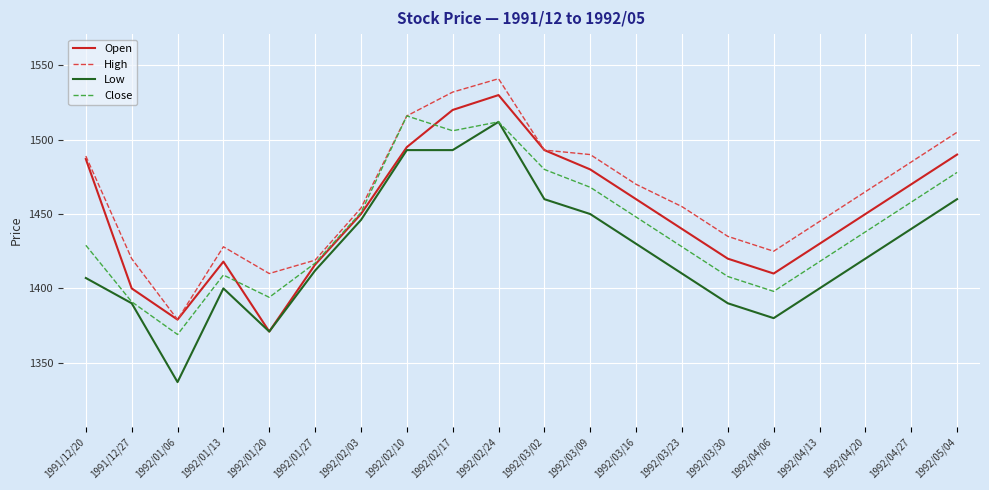

What is the difference between the High values at 1992/05/04 and 1992/01/13?

77